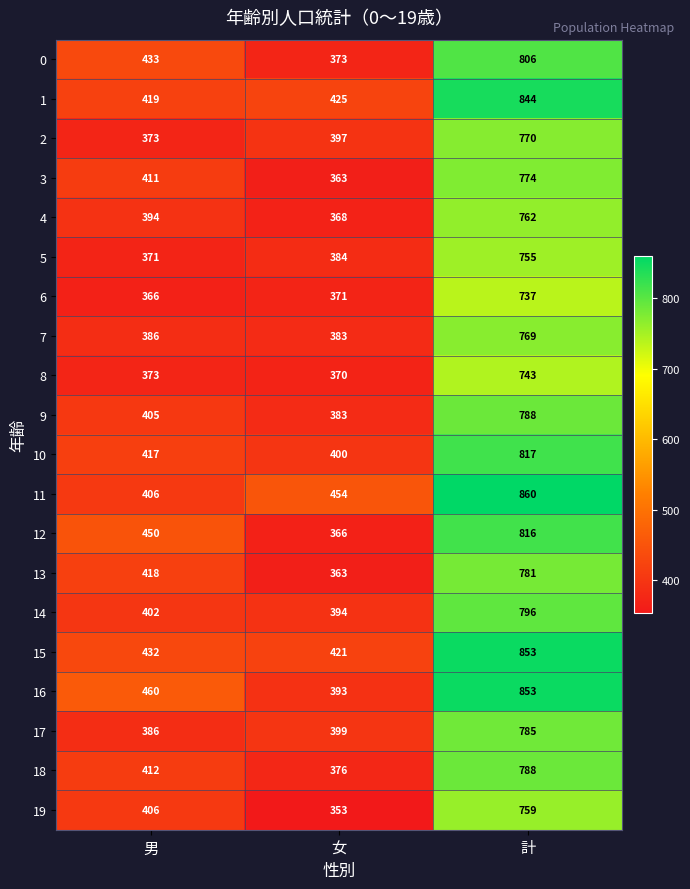

At which label does 5 reach its minimum?

男